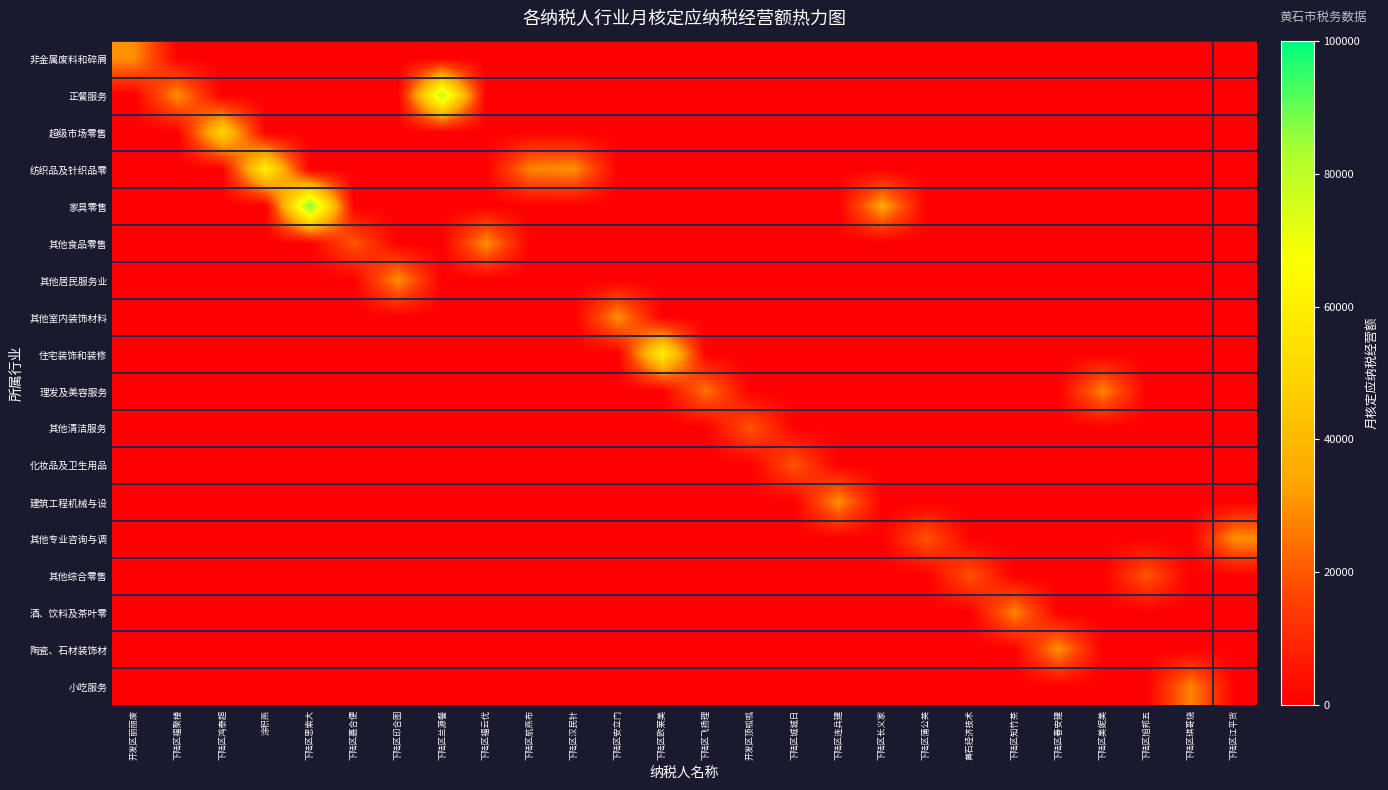

Count the number of data series in this chart.

18